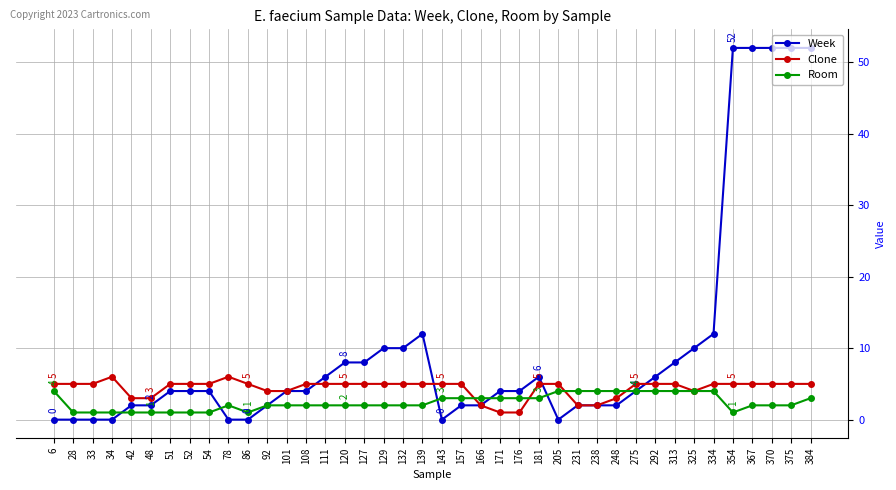

List the series in order of their overall mean, lowest first.

Room, Clone, Week